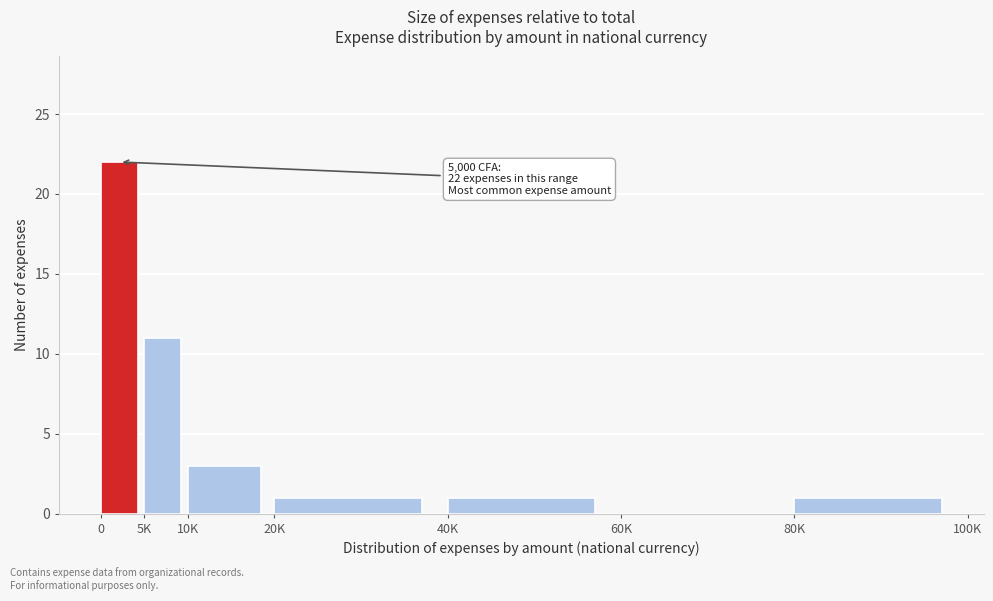

Reading left to right, transcribe all the data shown in this chart.

0=22	5K=11	10K=3	20K=1	40K=1	60K=0	80K=1